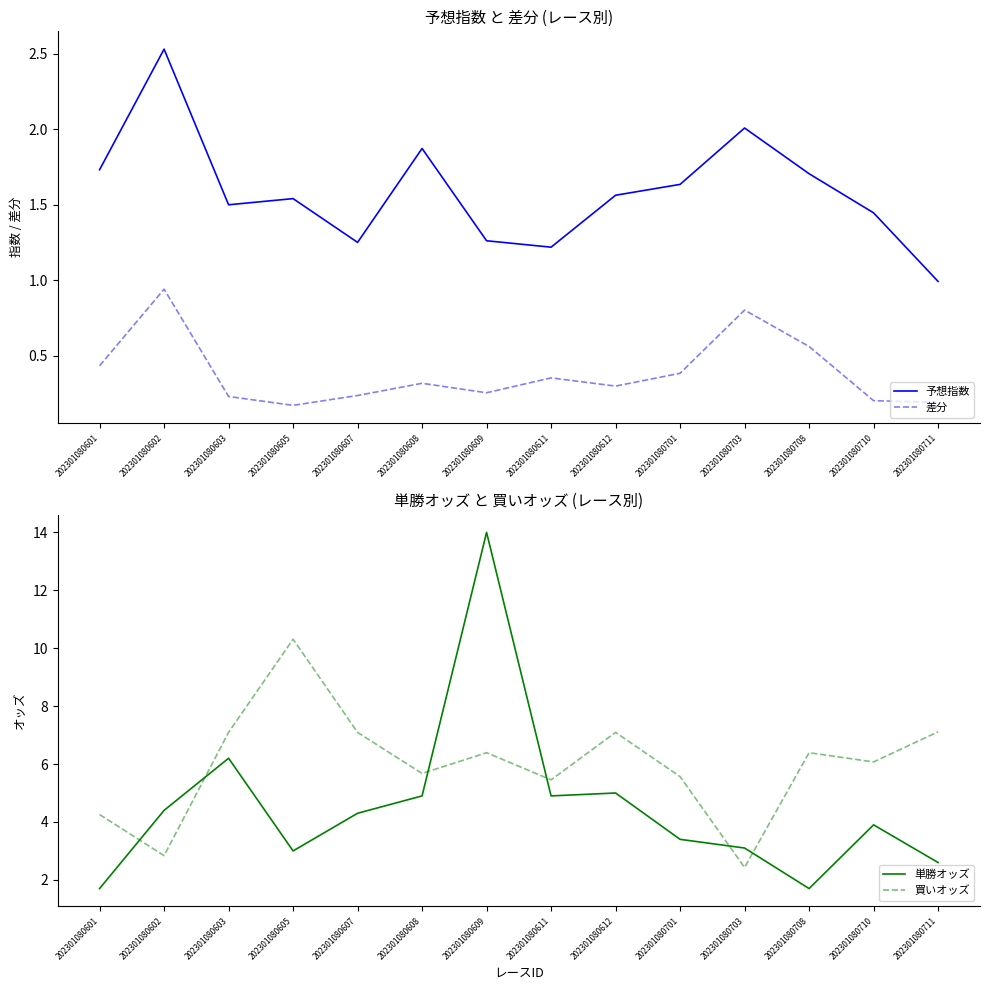

What is the value of the 予想指数 point at the 11th from the left?

2.0